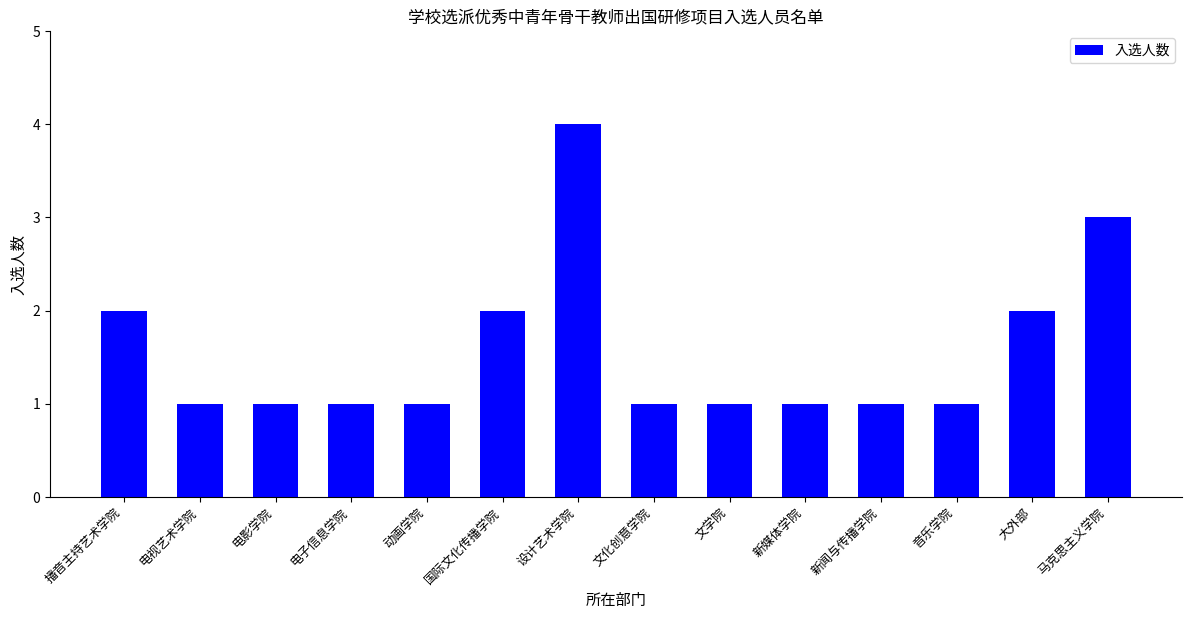

What is the maximum value shown in the chart?

4